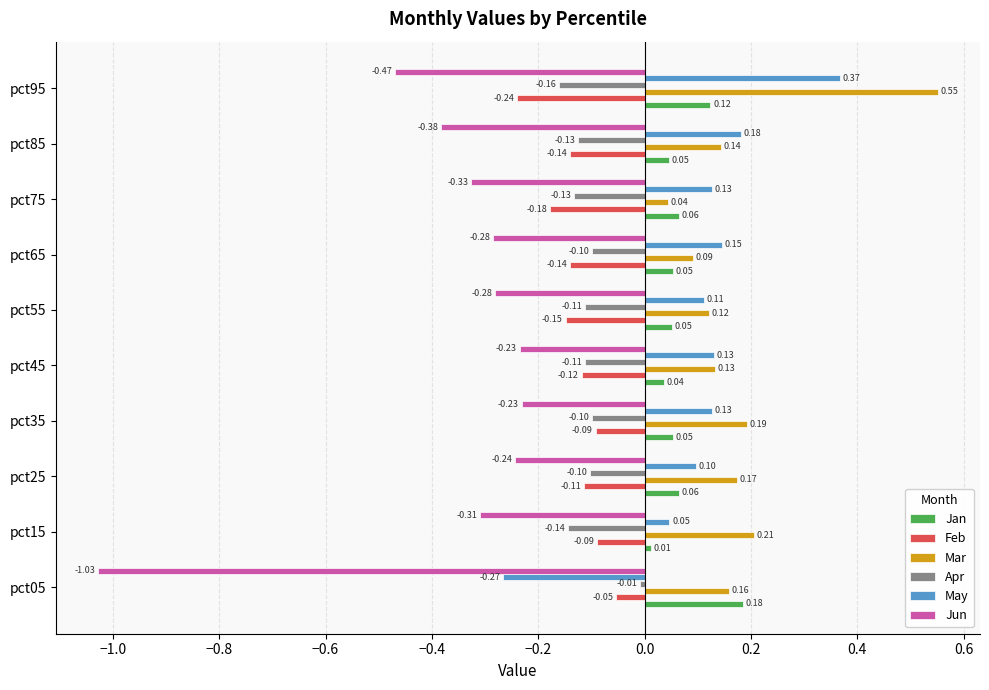

Between pct25 and pct35, which series saw the biggest shift?

May